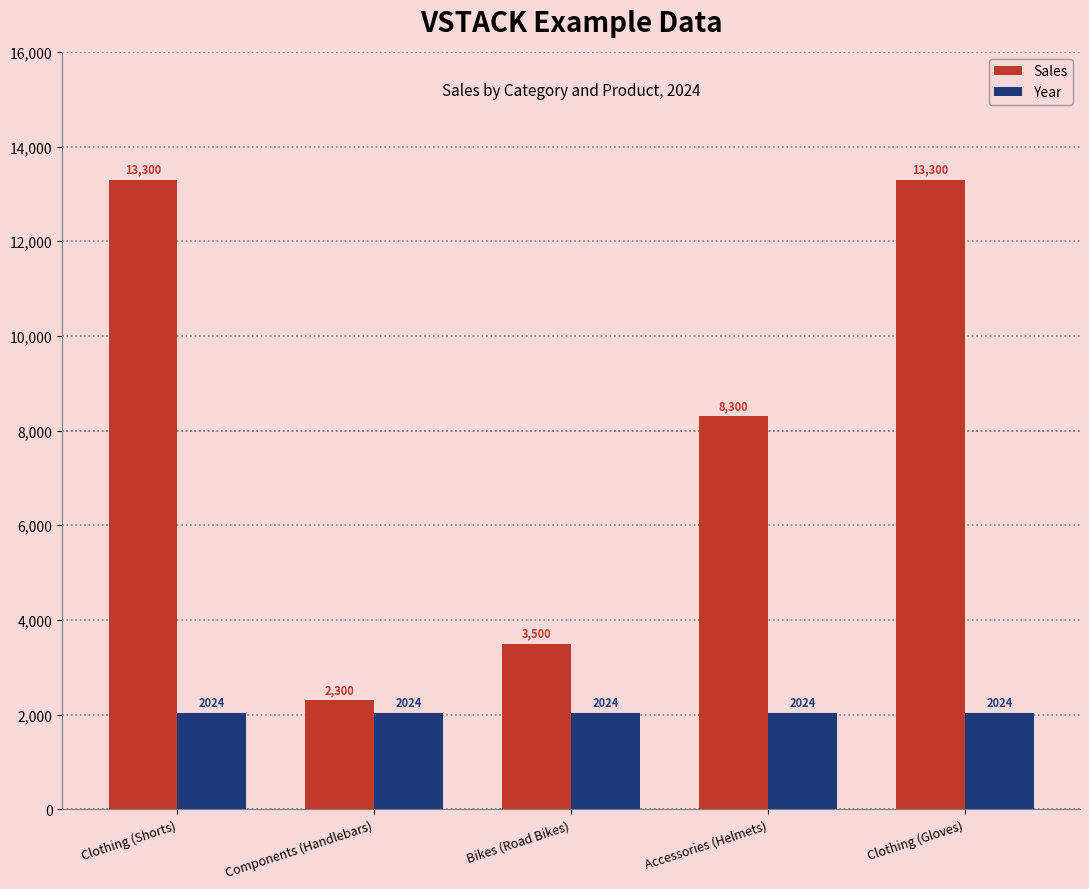

What is the difference between the Sales values at Clothing (Shorts) and Accessories (Helmets)?

5000